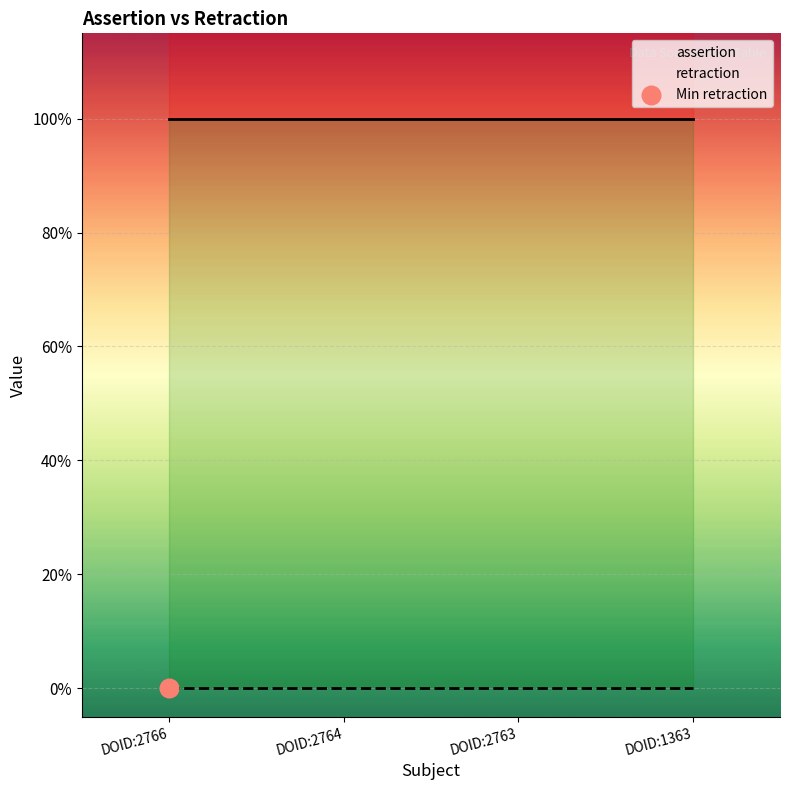

What is the total value across all series at DOID:2763?

1